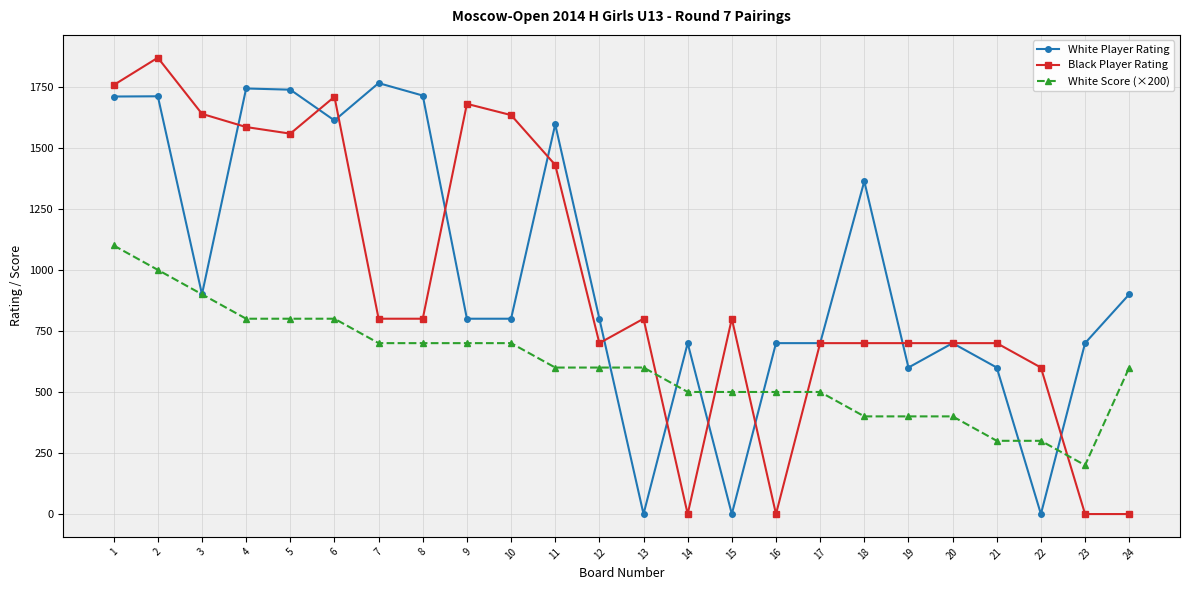

Is it true that White Player Rating equals 1612 at 6?

True